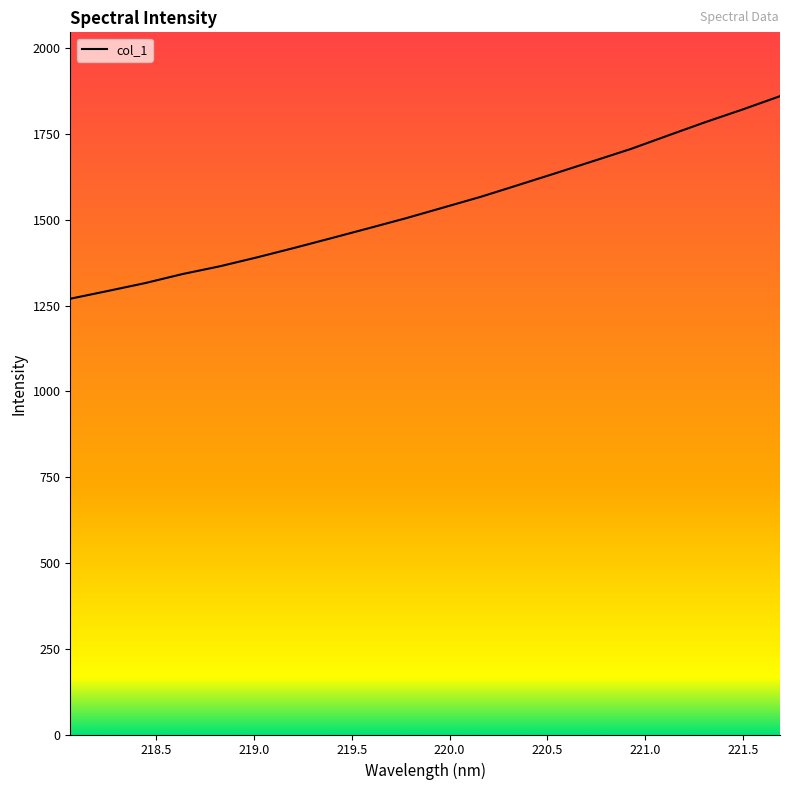

What is the difference between the second highest and minimum values?

551.6